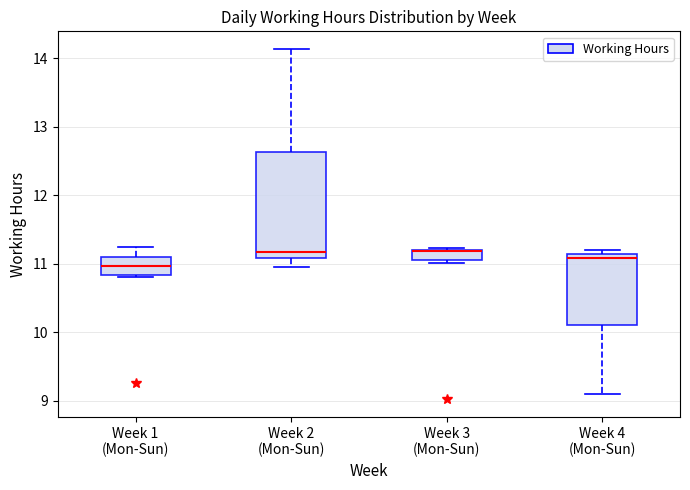

Where does the median line of the box for Week 4 (Mon-Sun) sit on the y-axis? The values are not printed on the chart, so give them approximately, as read against the axis.

11.1